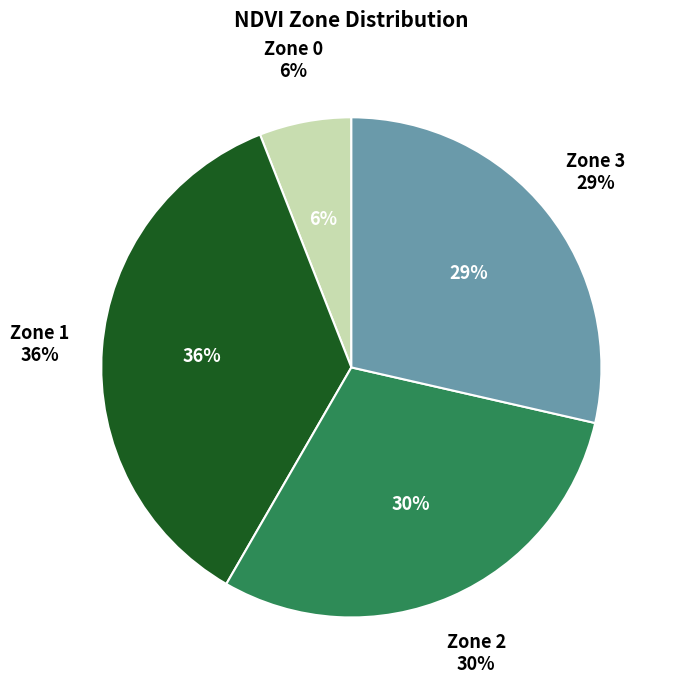

Which has a higher value, Zone 3 or Zone 0?

Zone 3